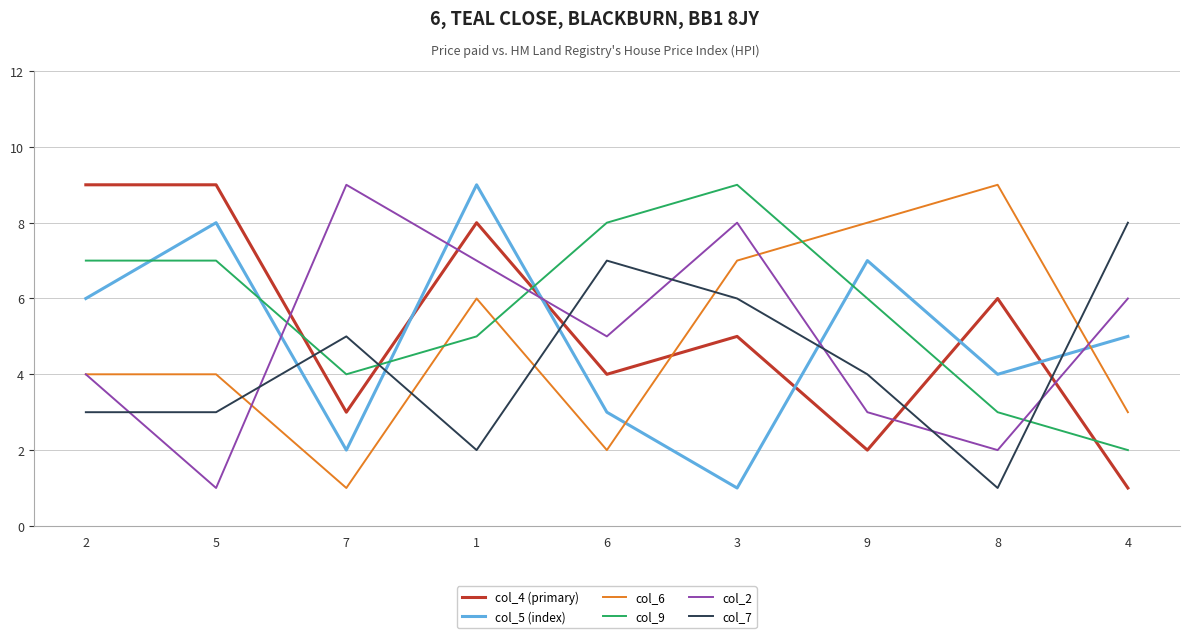

At which label does col_4 (primary) first exceed 5?

2